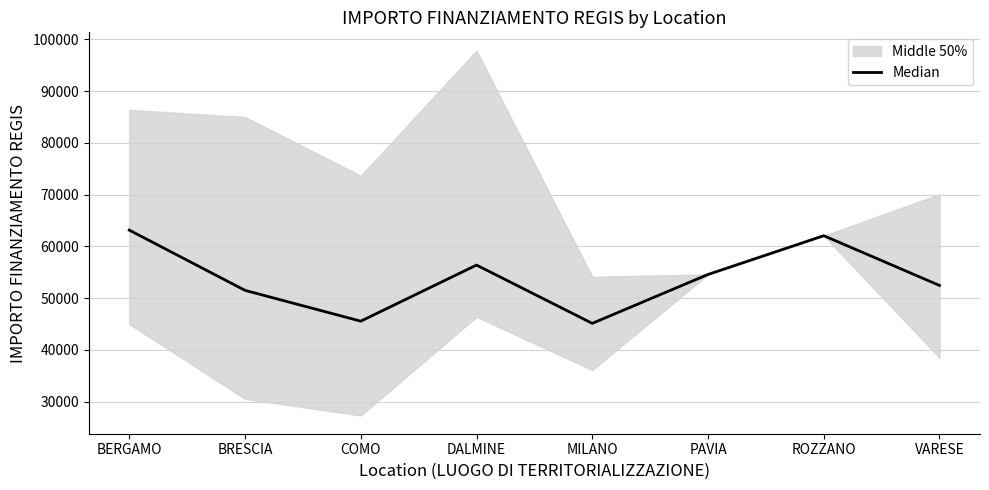

True or false: the data shows 51504.7 at BRESCIA.

True